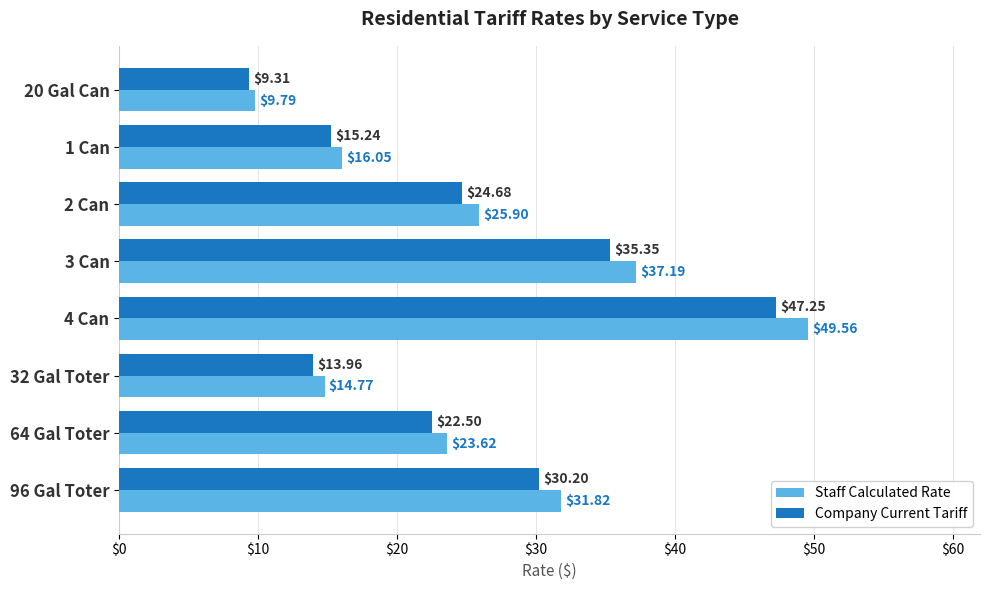

What is the minimum value for Staff Calculated Rate?

9.8